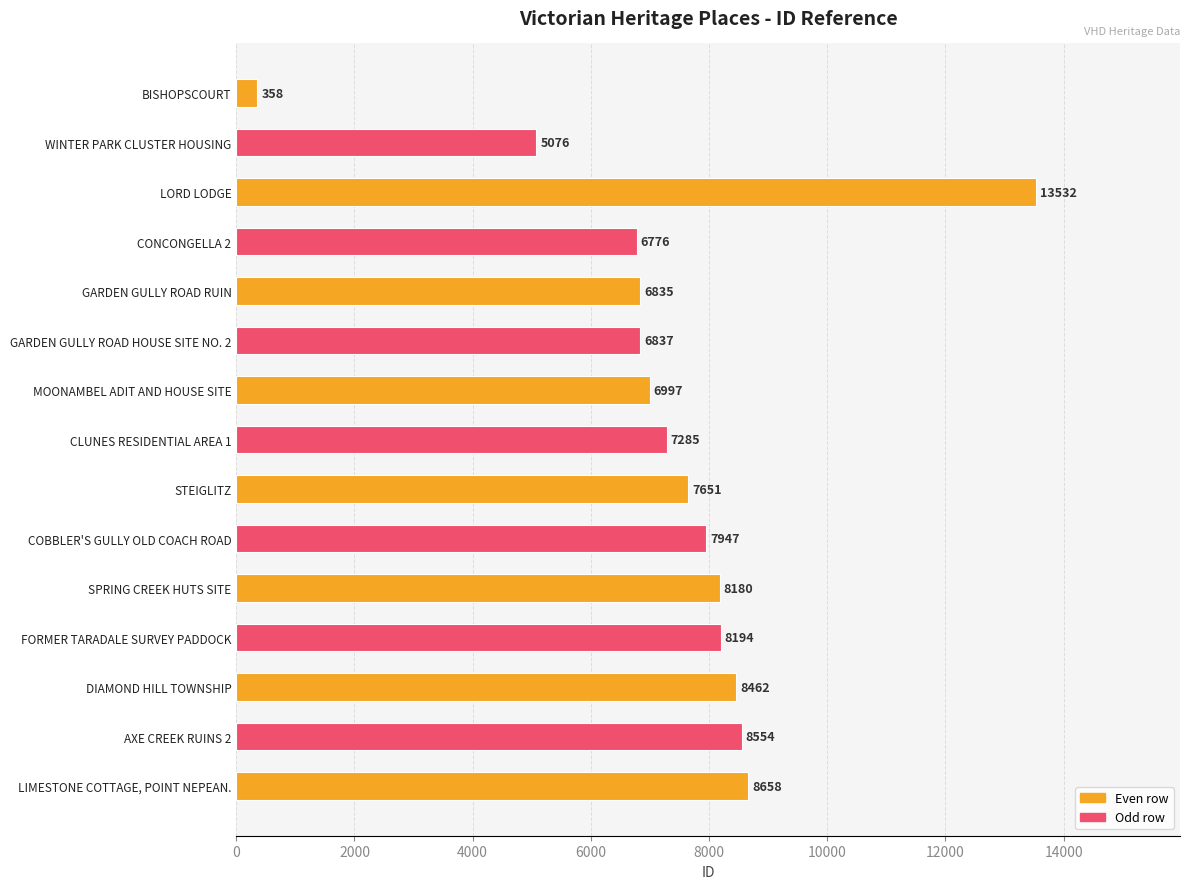

What is the change in value from LORD LODGE to MOONAMBEL ADIT AND HOUSE SITE?

-6535